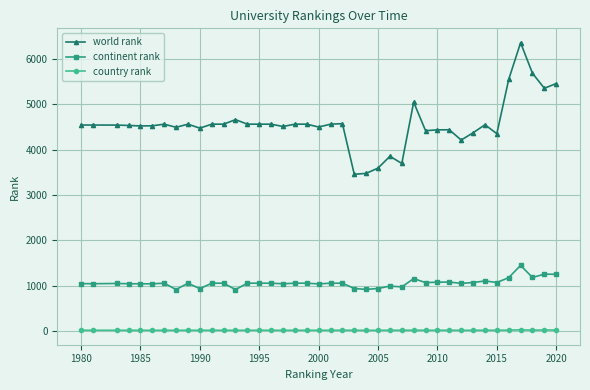

Which series has the widest spread of values?

world rank